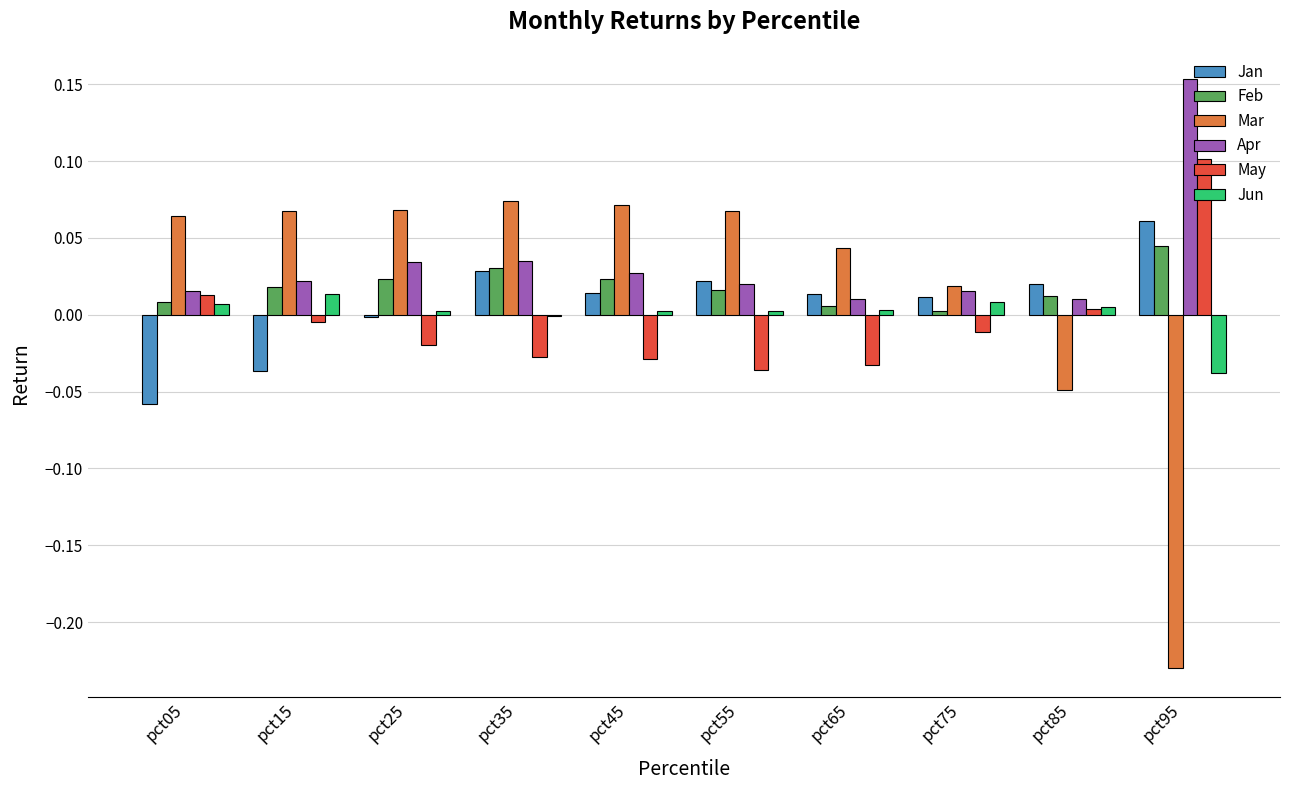

Is it true that Feb equals 0.0 at pct05?

True